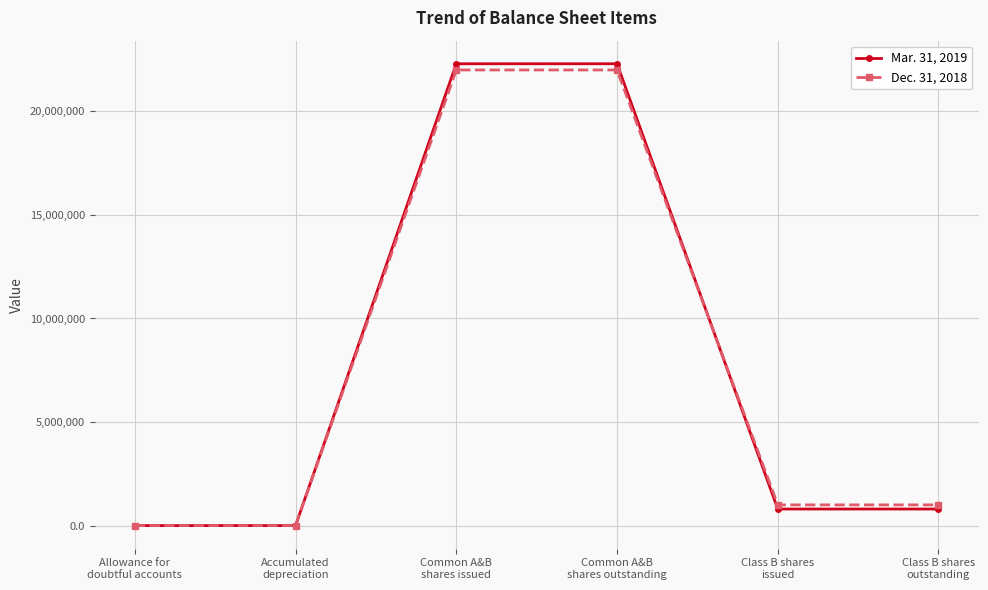

Which series has the largest range (max minus min)?

Mar. 31, 2019